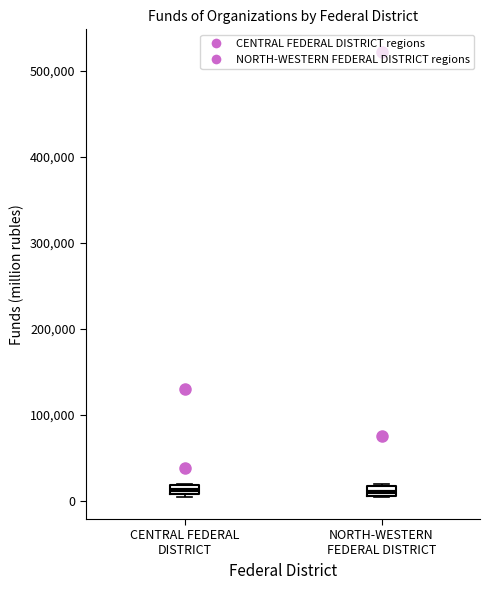

Where is the lower edge of the box for CENTRAL FEDERAL DISTRICT on the y-axis? The values are not printed on the chart, so give them approximately, as read against the axis.

10000